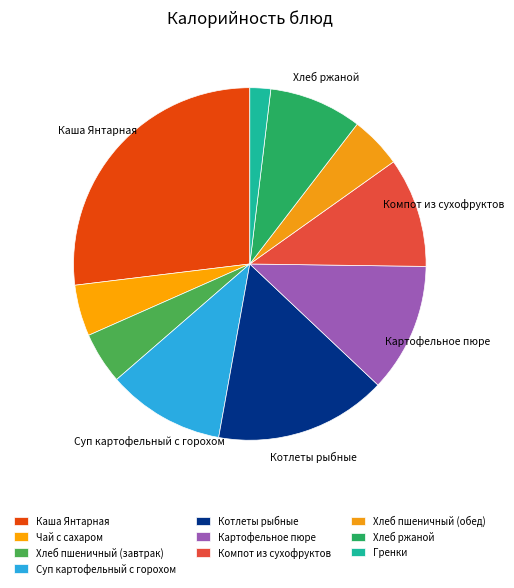

What percentage do Картофельное пюре and Хлеб ржаной together represent?

20.3%